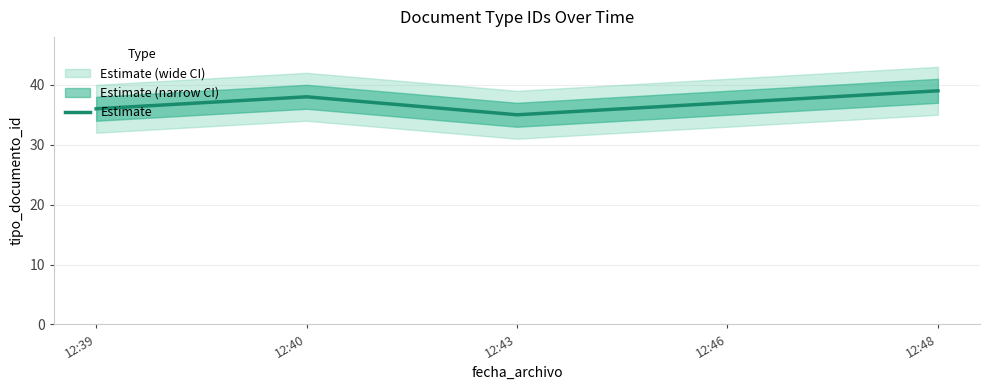

Which label corresponds to the smallest value in the chart?

12:43